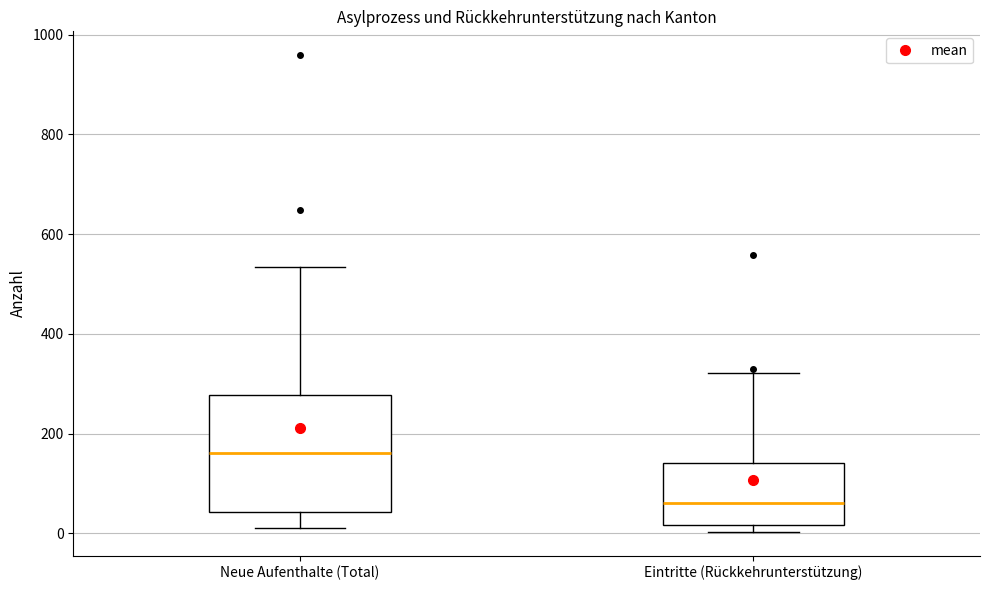

Which box's median line is the lowest?

Eintritte (Rückkehrunterstützung)